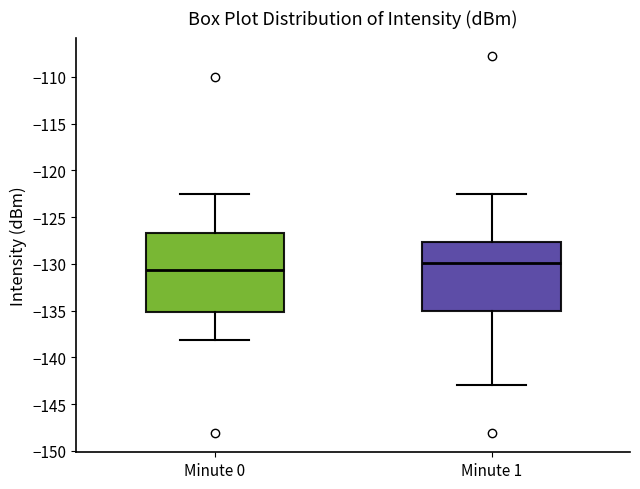

Which box has the highest median line?

Minute 1